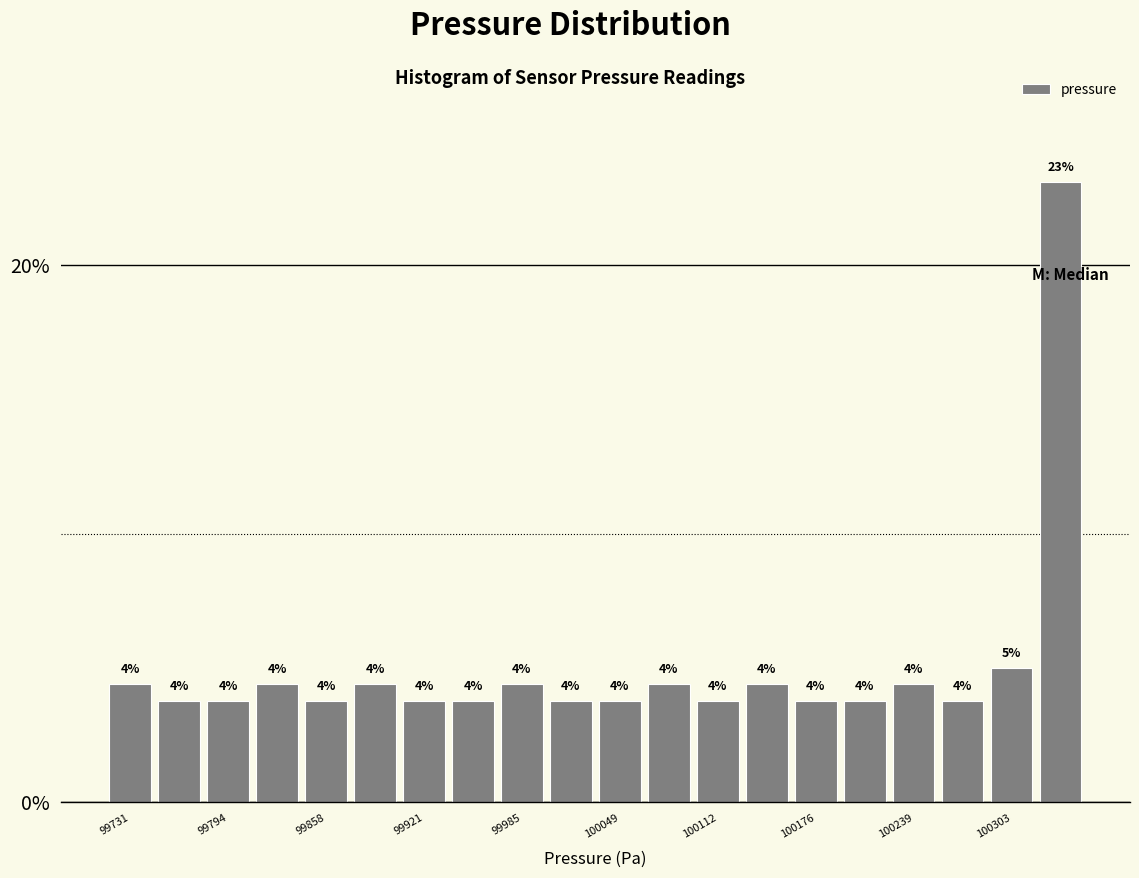

Around what value on the x-axis is the tallest bar? Give the approximate position of its centre, as read against the axis.

100340